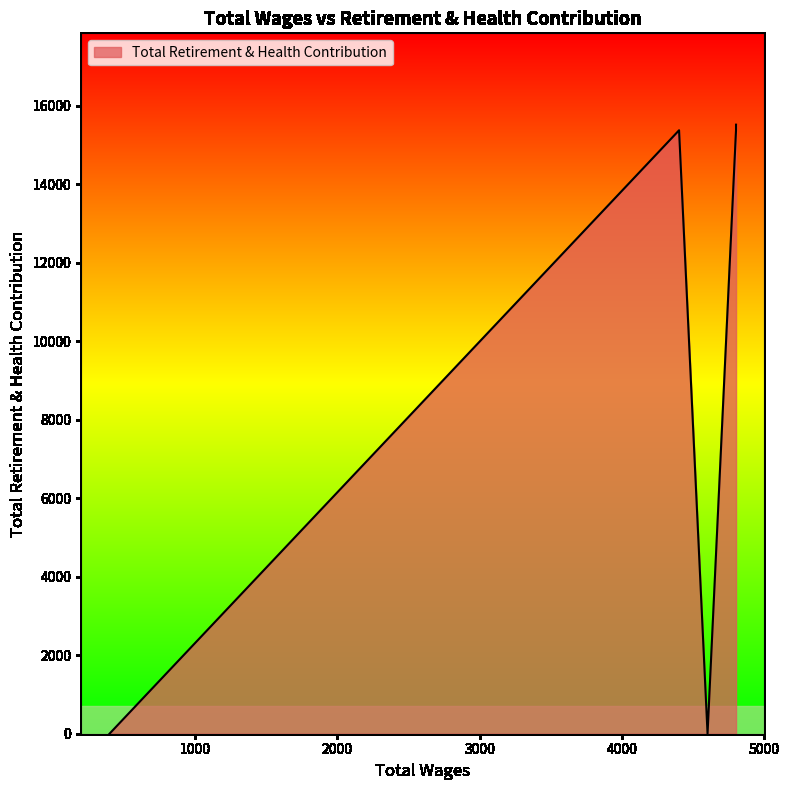

What is the change in value from 4800.0 to 4600.0?

-15370